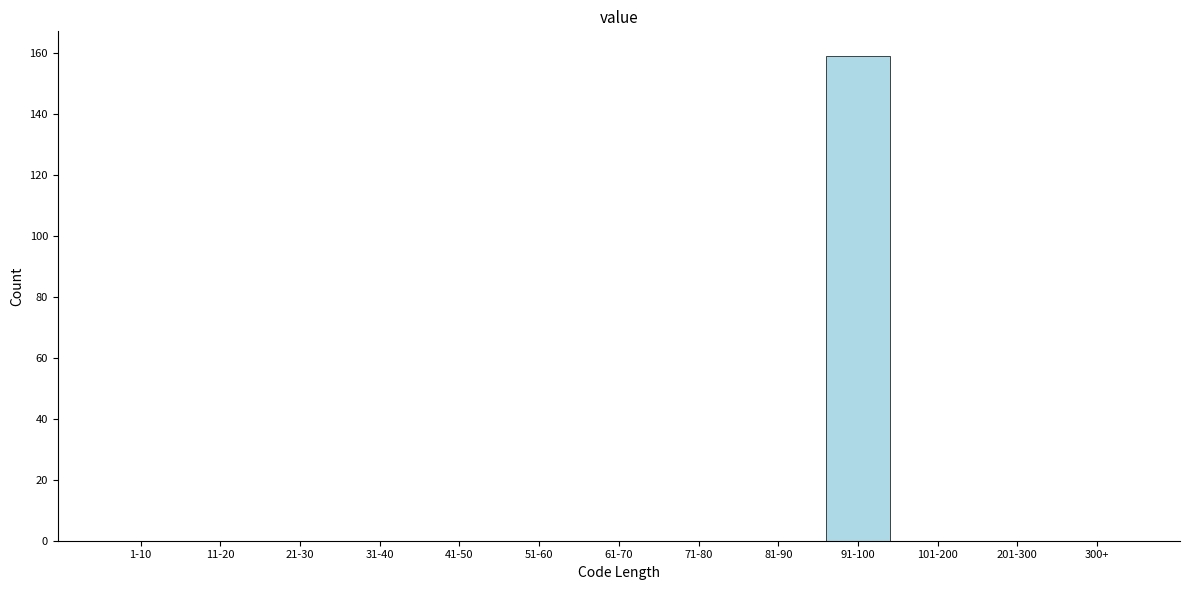

Reading right to left, list all the values displayed in this chart.

300+=0	201-300=0	101-200=0	91-100=159	81-90=0	71-80=0	61-70=0	51-60=0	41-50=0	31-40=0	21-30=0	11-20=0	1-10=0